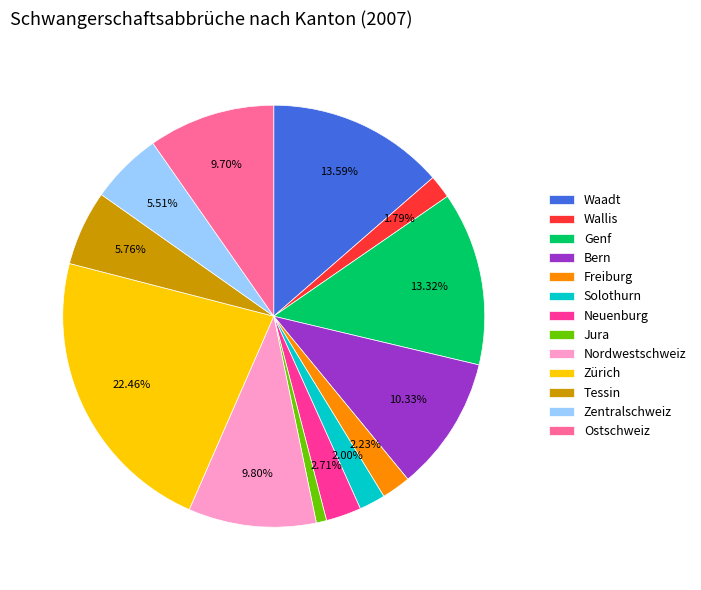

Is it true that Zentralschweiz is 6% of the pie?

True